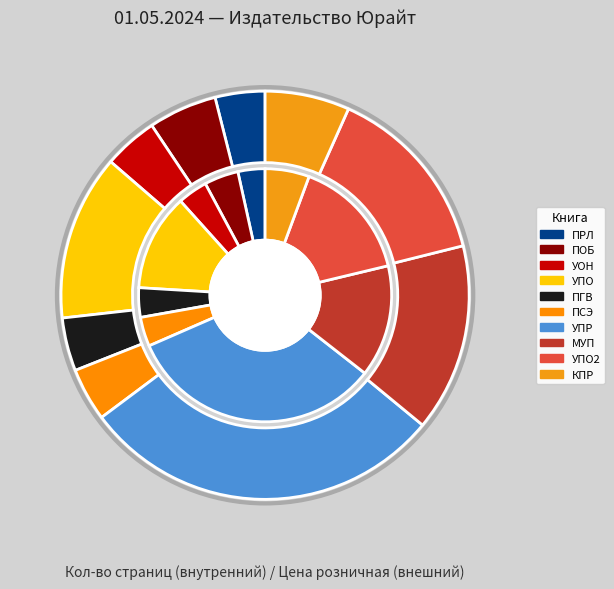

Count the number of slices in the pie.

10